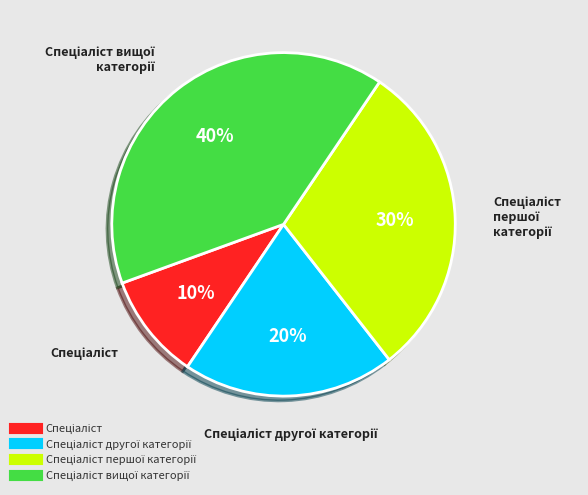

Is there any slice that represents more than half of the pie?

No